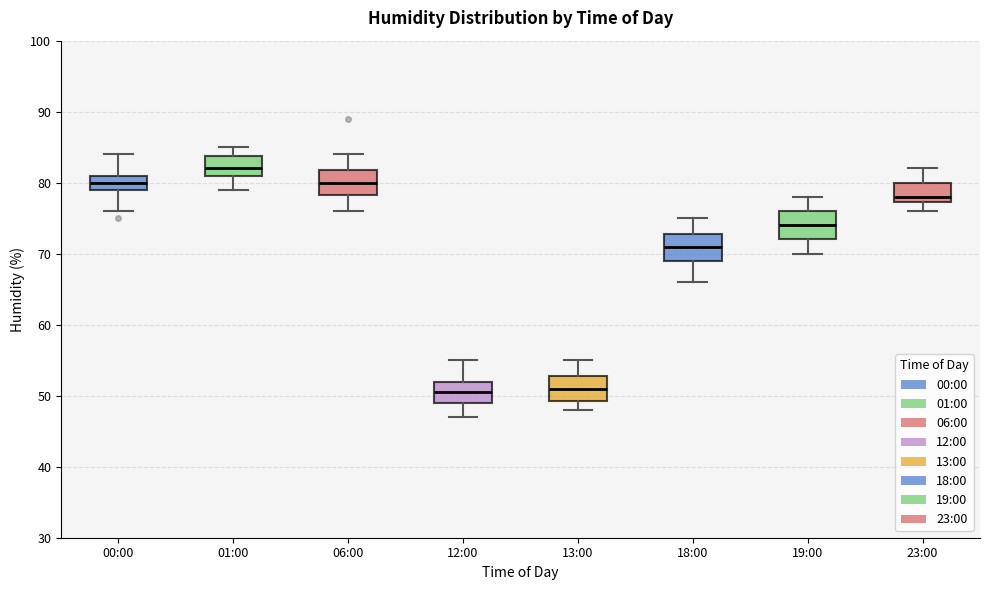

Where does the upper whisker of the box for 13:00 end on the y-axis? The values are not printed on the chart, so give them approximately, as read against the axis.

55